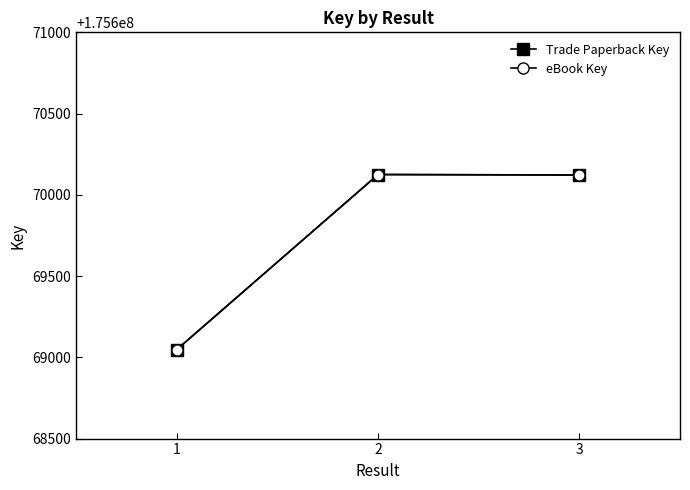

Is this an area chart (filled region under the line)?

No